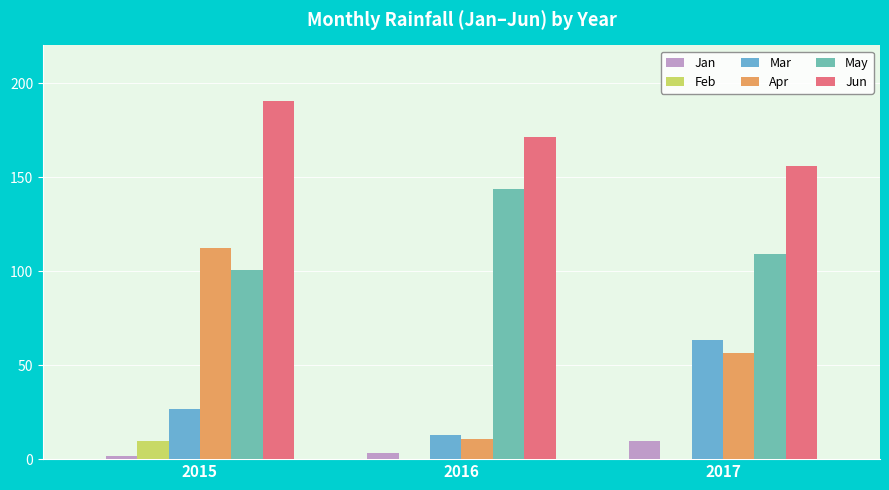

Count the number of data series in this chart.

6